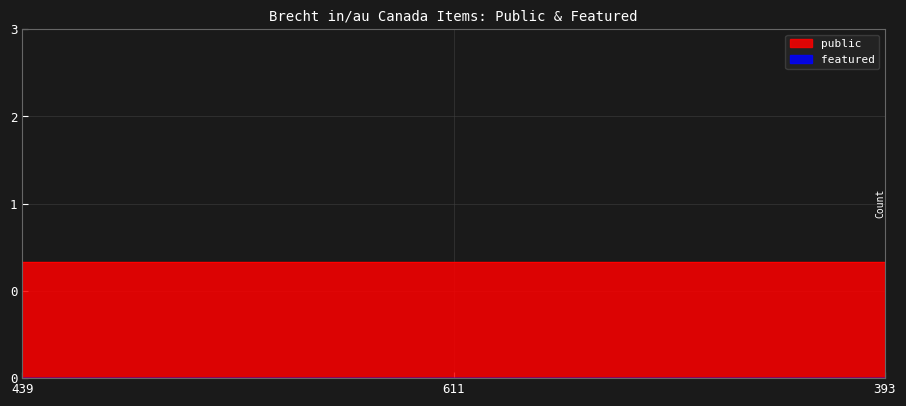

What is the difference between the highest and lowest values at 439?

1